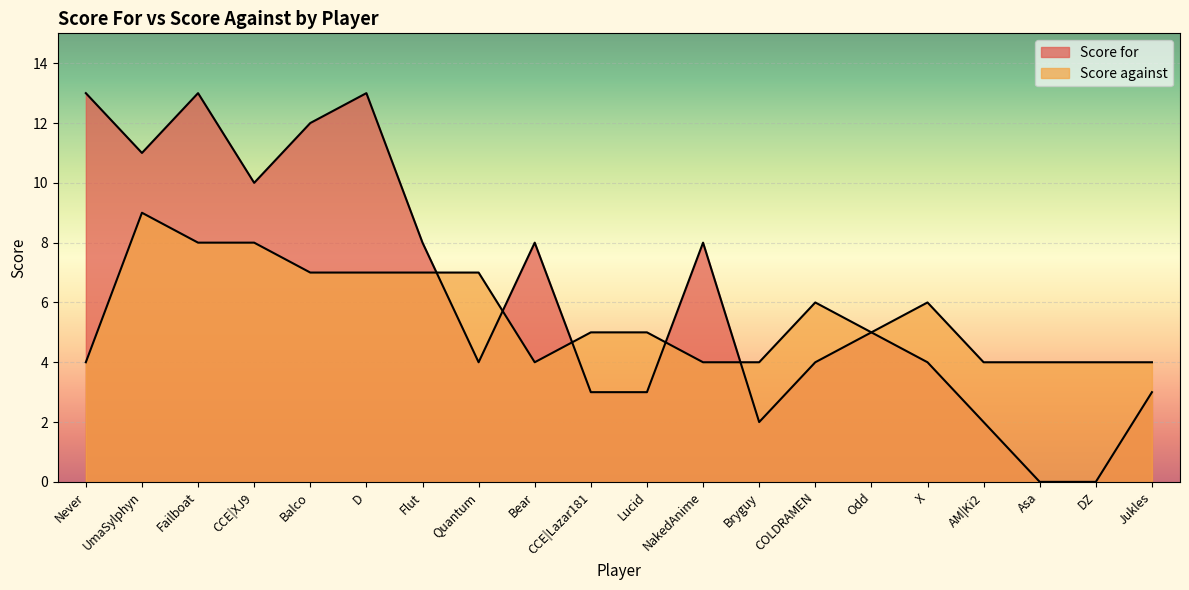

The value of Score for at Odd is 3. True or false?

False